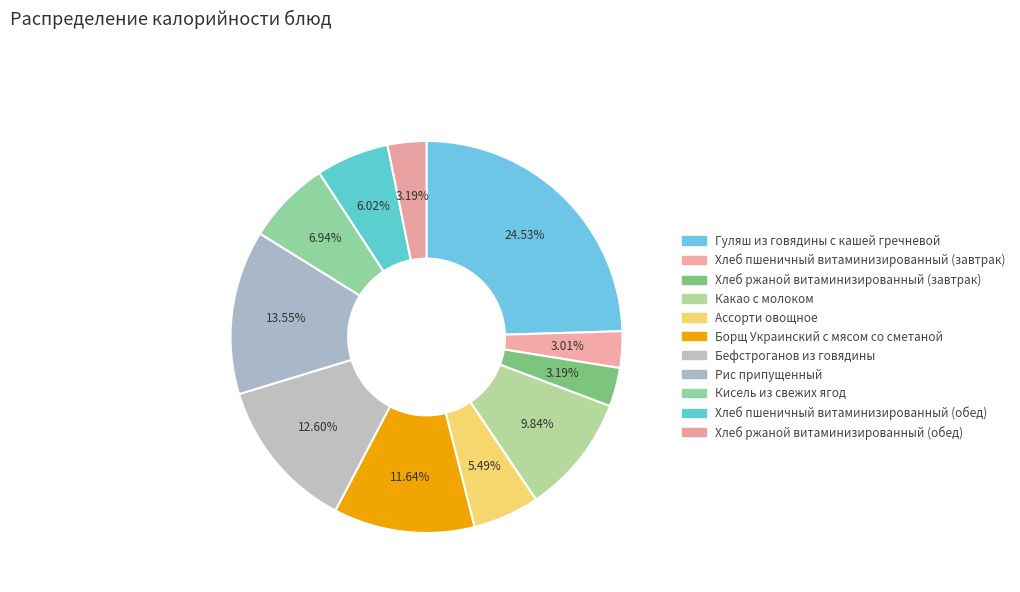

What is the largest slice in the pie chart?

Гуляш из говядины с кашей гречневой